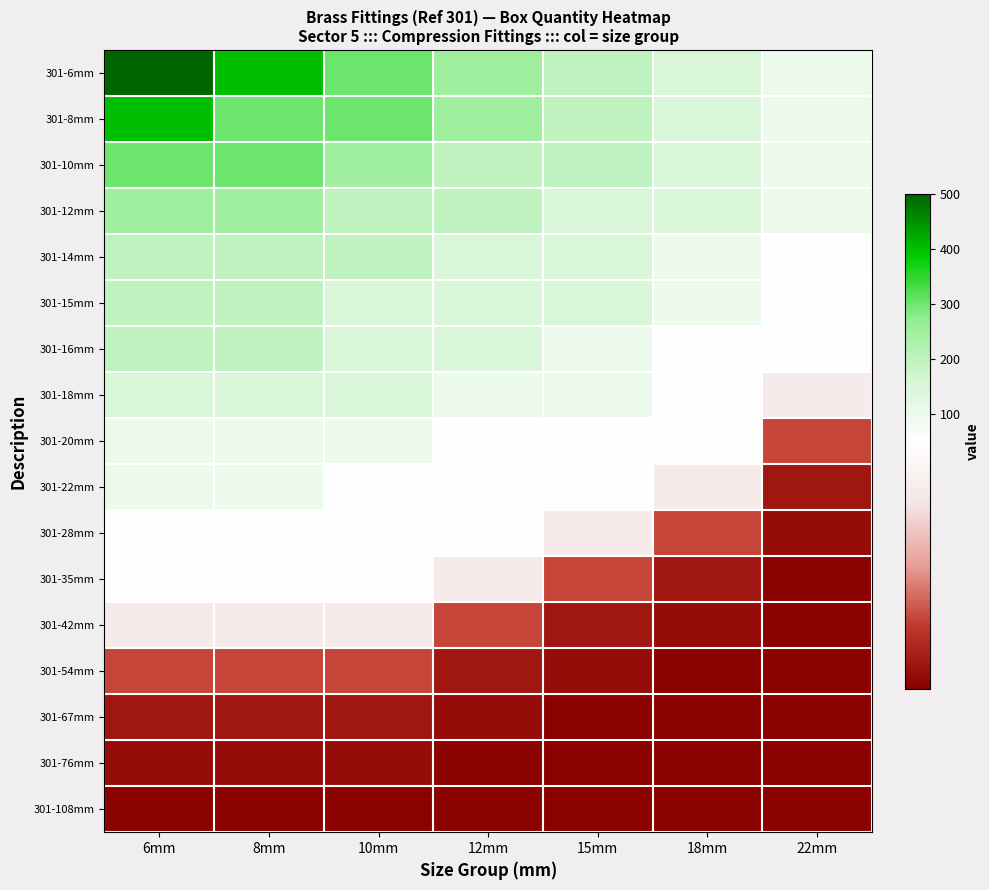

How many distinct data groups are displayed?

17